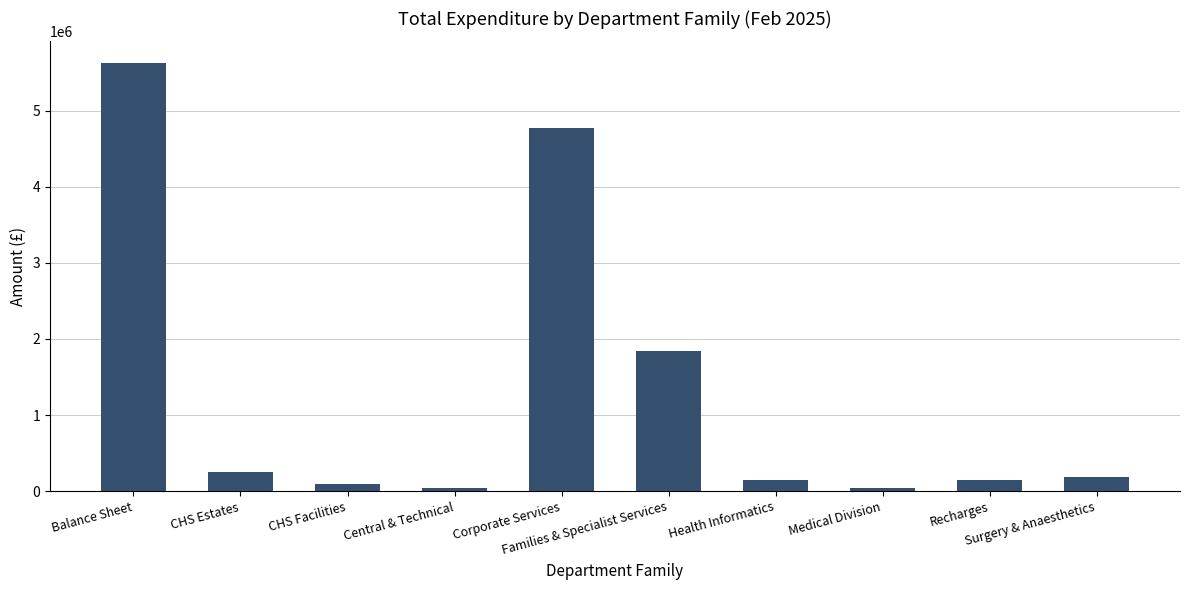

Where is the data nearest to the value 2831840?

Families & Specialist Services